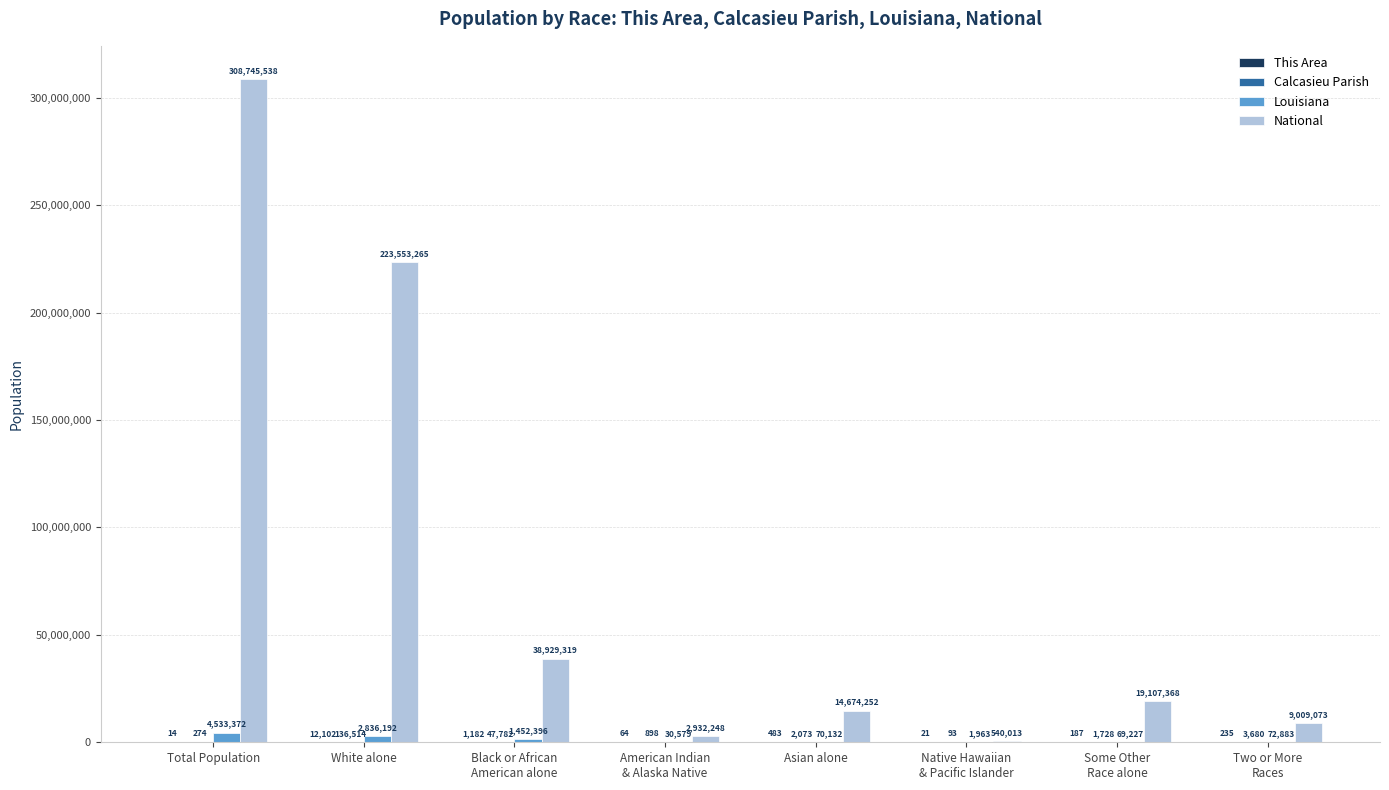

What is the maximum value for National?

308745538